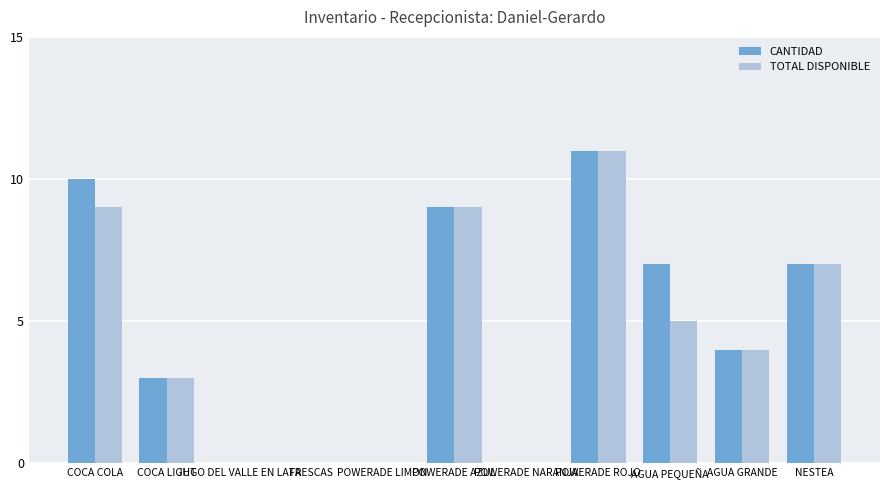

What are all the series names shown in the legend?

CANTIDAD, TOTAL DISPONIBLE